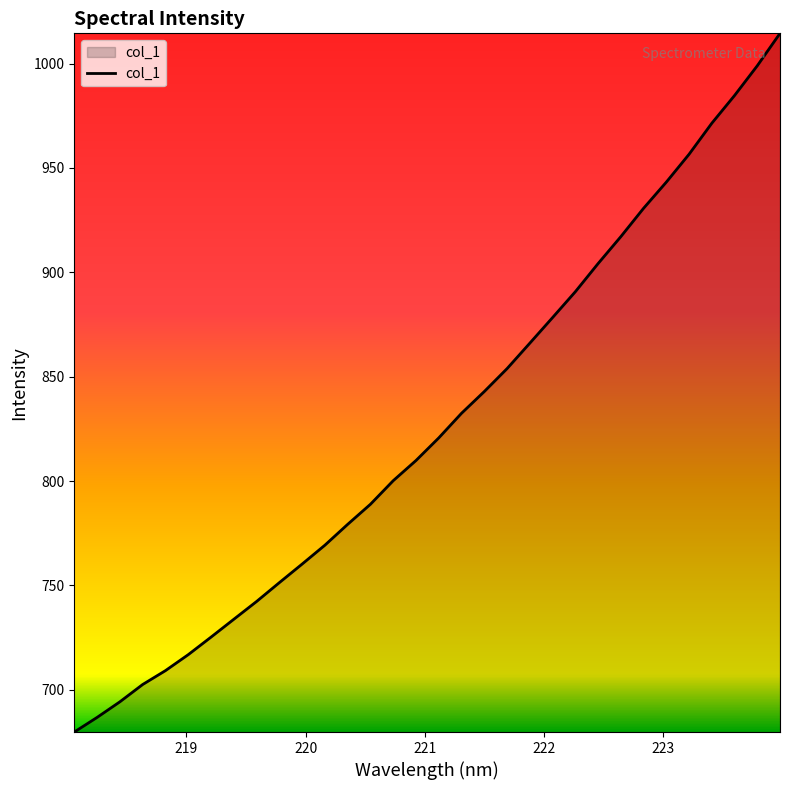

Does the chart display data point markers on the line(s)?

No